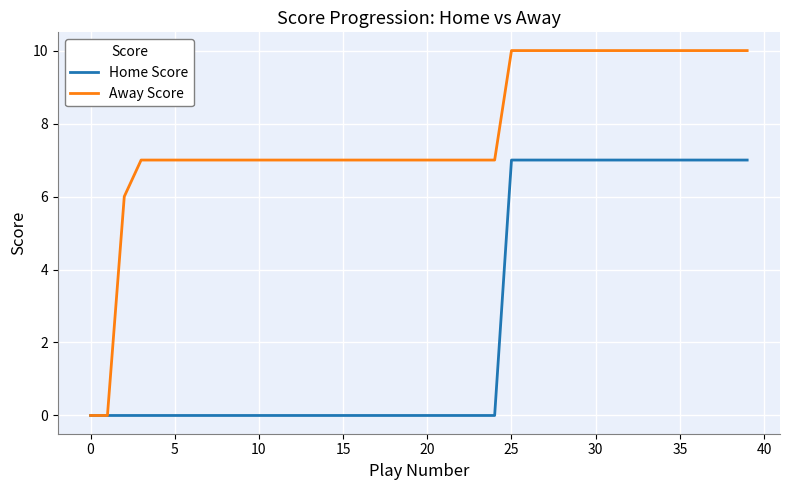

Count the number of categories in the chart.

40